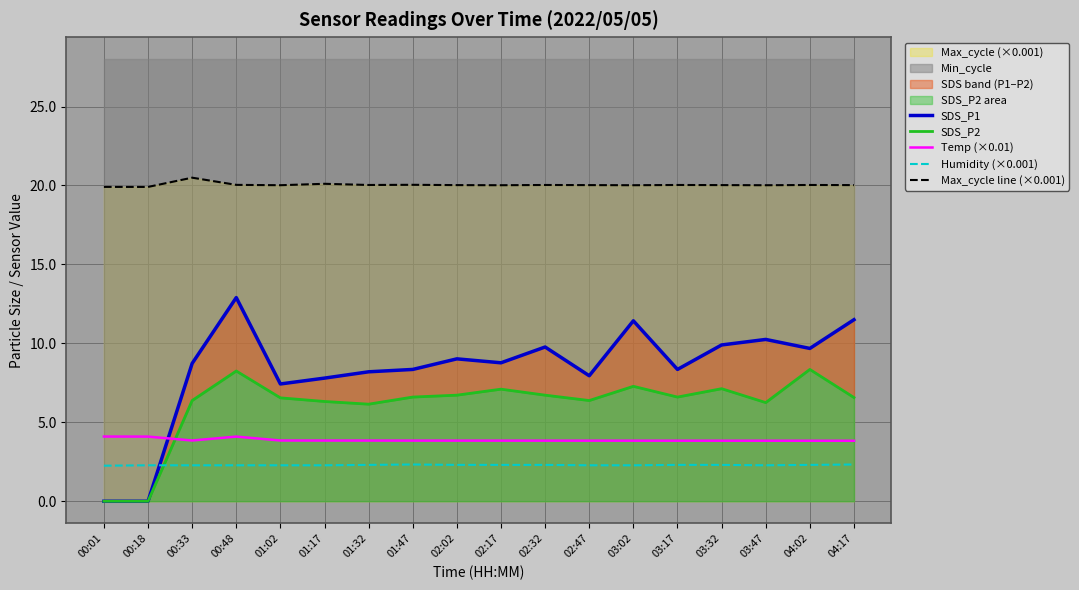

The Max_cycle line (×0.001) series shows 19.9 at 00:01. True or false?

True